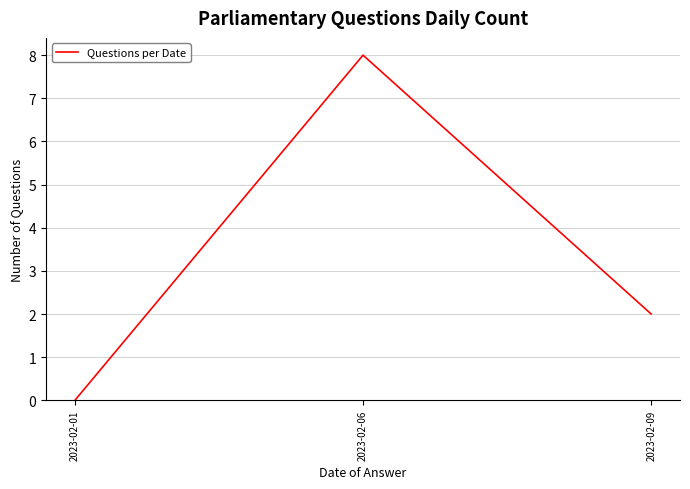

At which category does the chart reach its minimum across all series?

2023-02-01